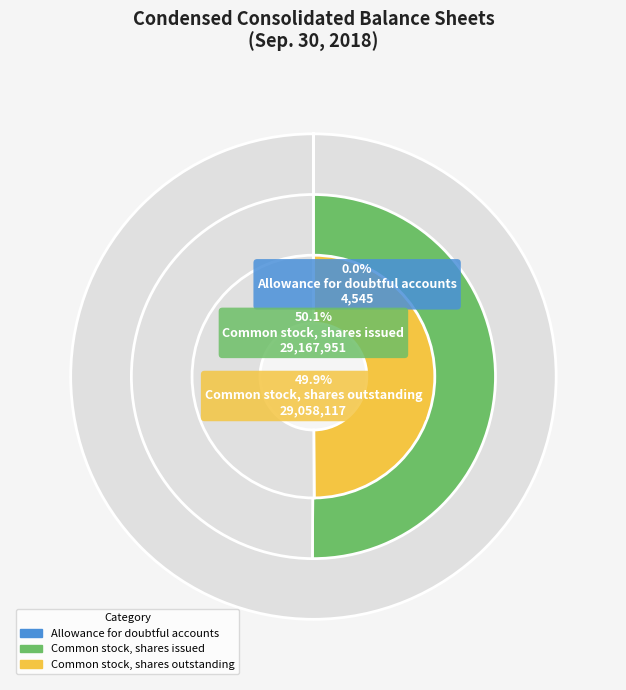

The Common stock, shares outstanding slice represents 36% of the pie. True or false?

False